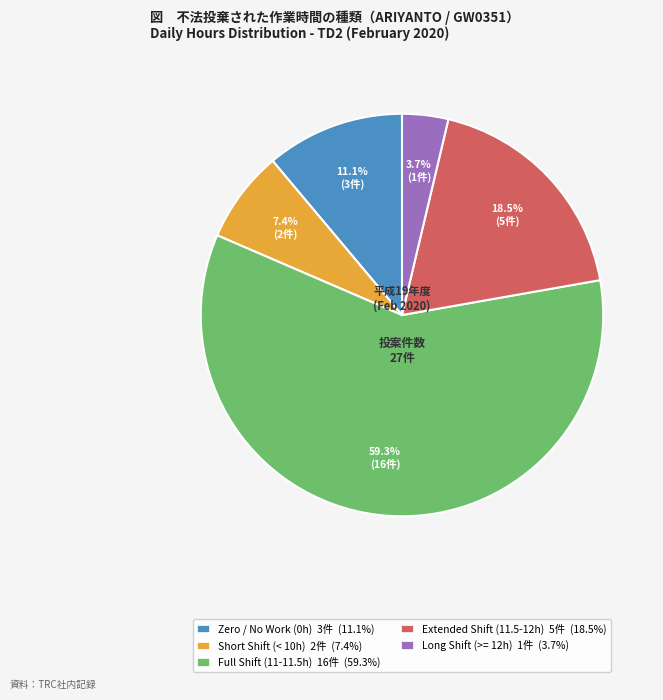

Count the number of slices in the pie.

5